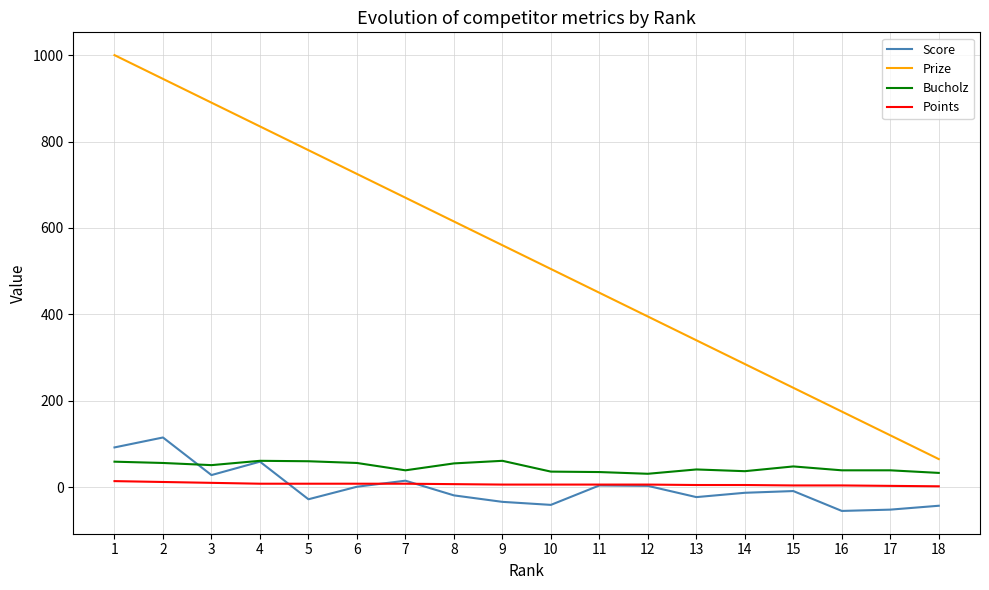

True or false: Prize and Score intersect in this chart.

False